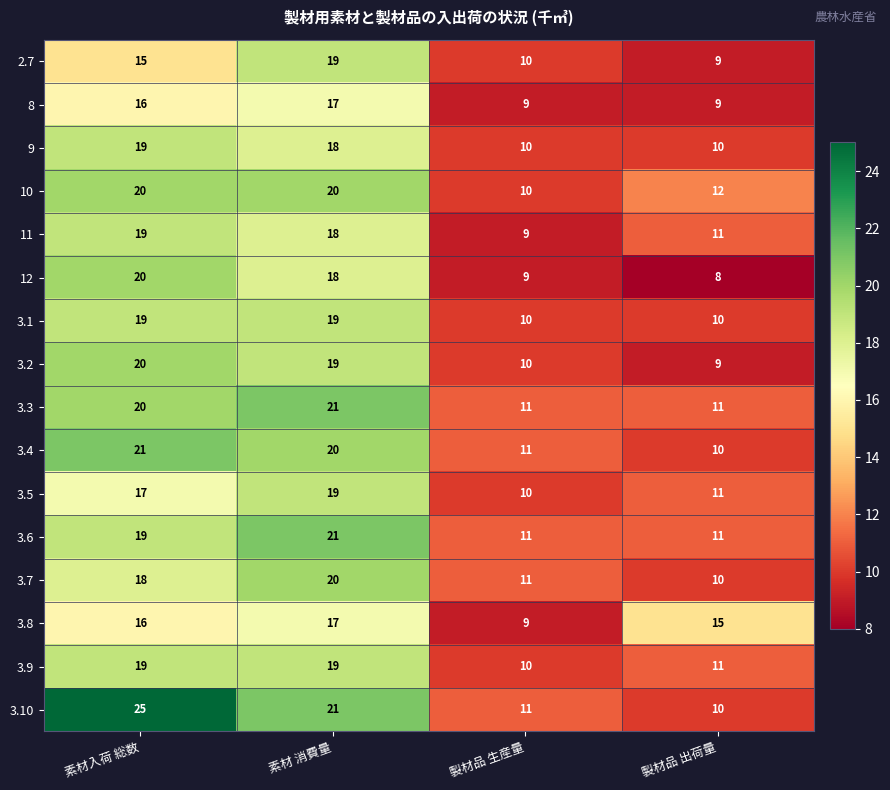

Which series has the widest spread of values?

3.10